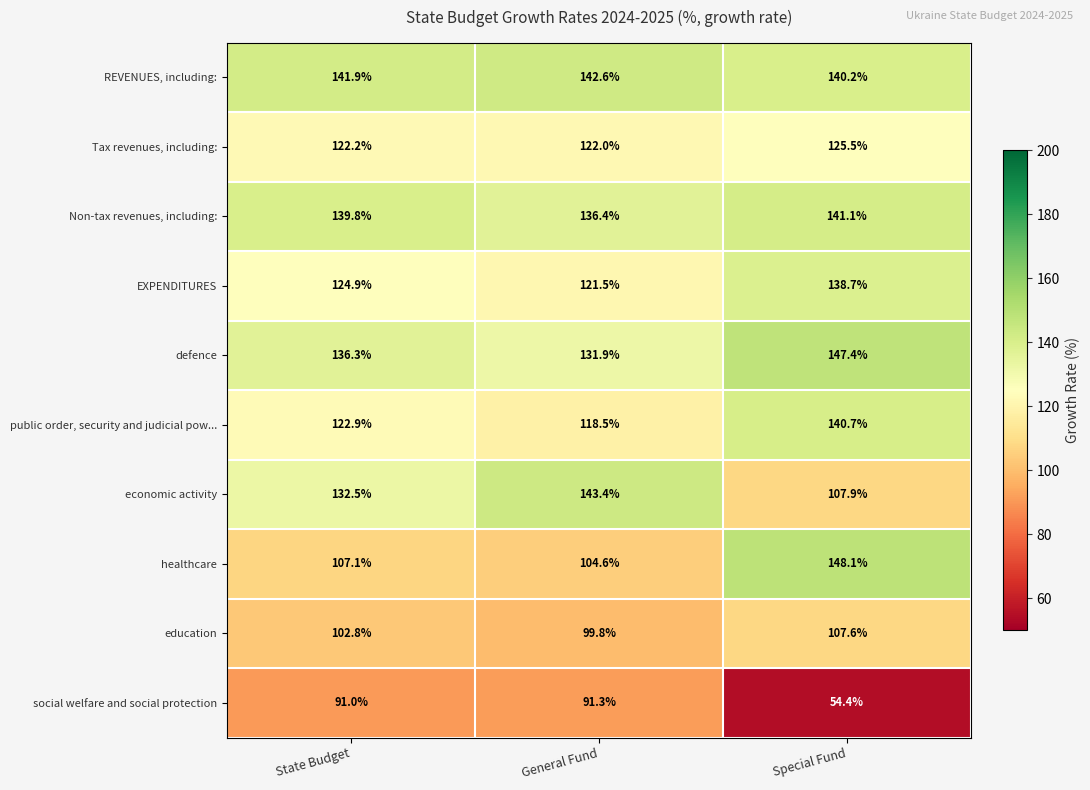

At which label does Non-tax revenues, including: first exceed 139?

State Budget